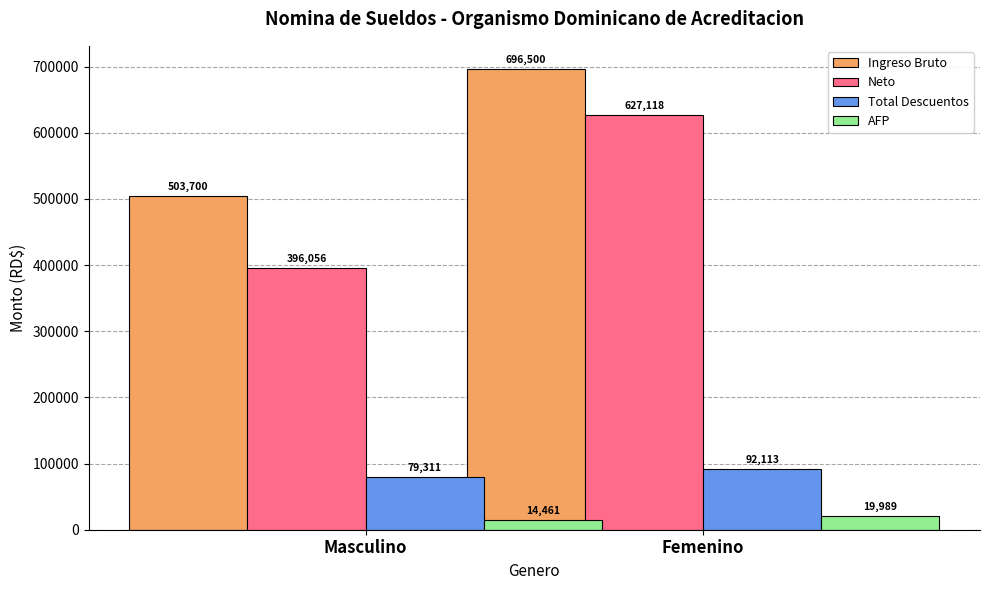

Is it true that Total Descuentos equals 92113.2 at Femenino?

True